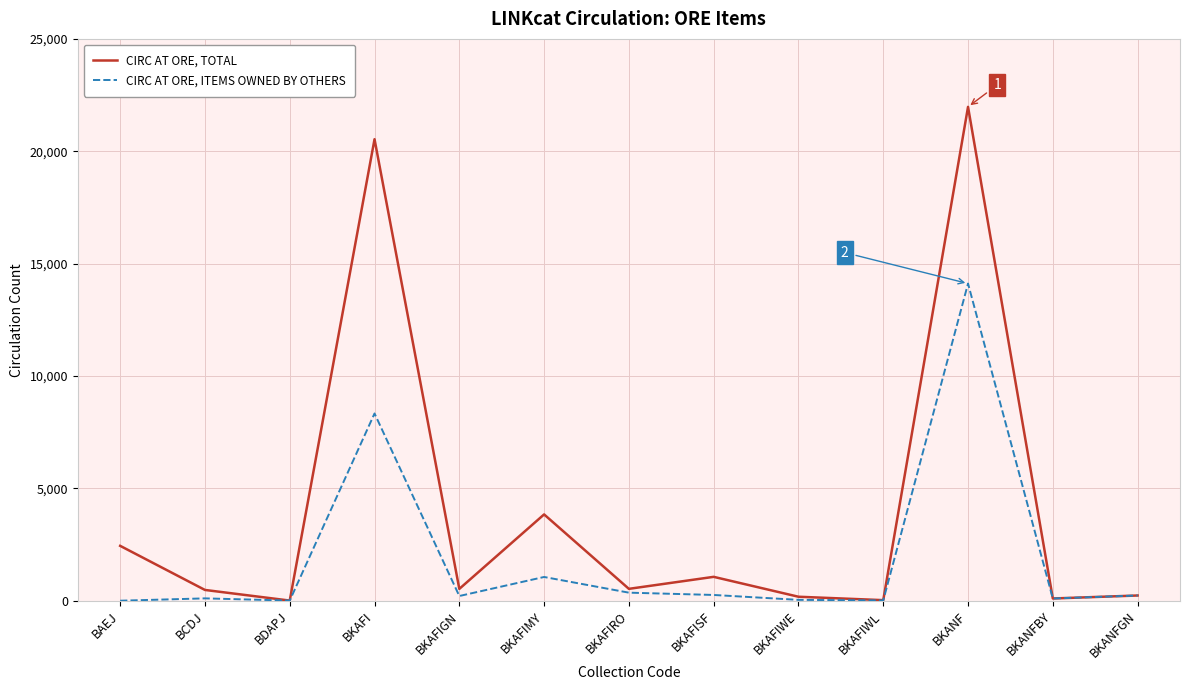

Is the value of CIRC AT ORE, TOTAL at BCDJ greater than the value of CIRC AT ORE, ITEMS OWNED BY OTHERS at BCDJ?

Yes